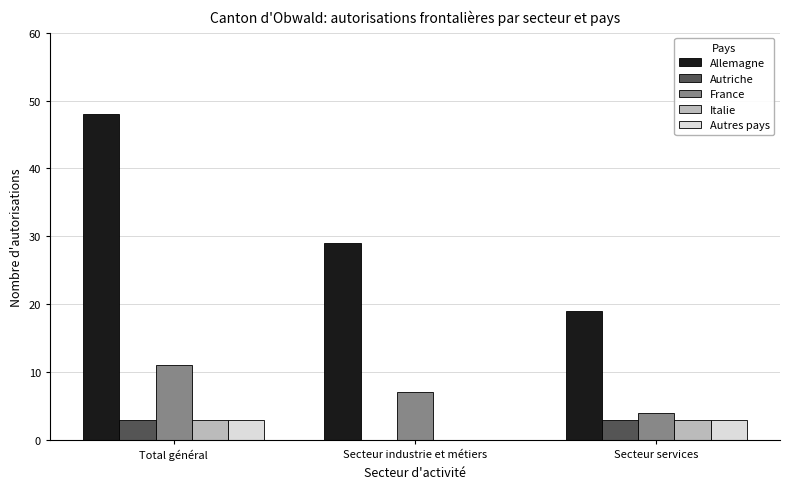

What is the sum of all France values?

22